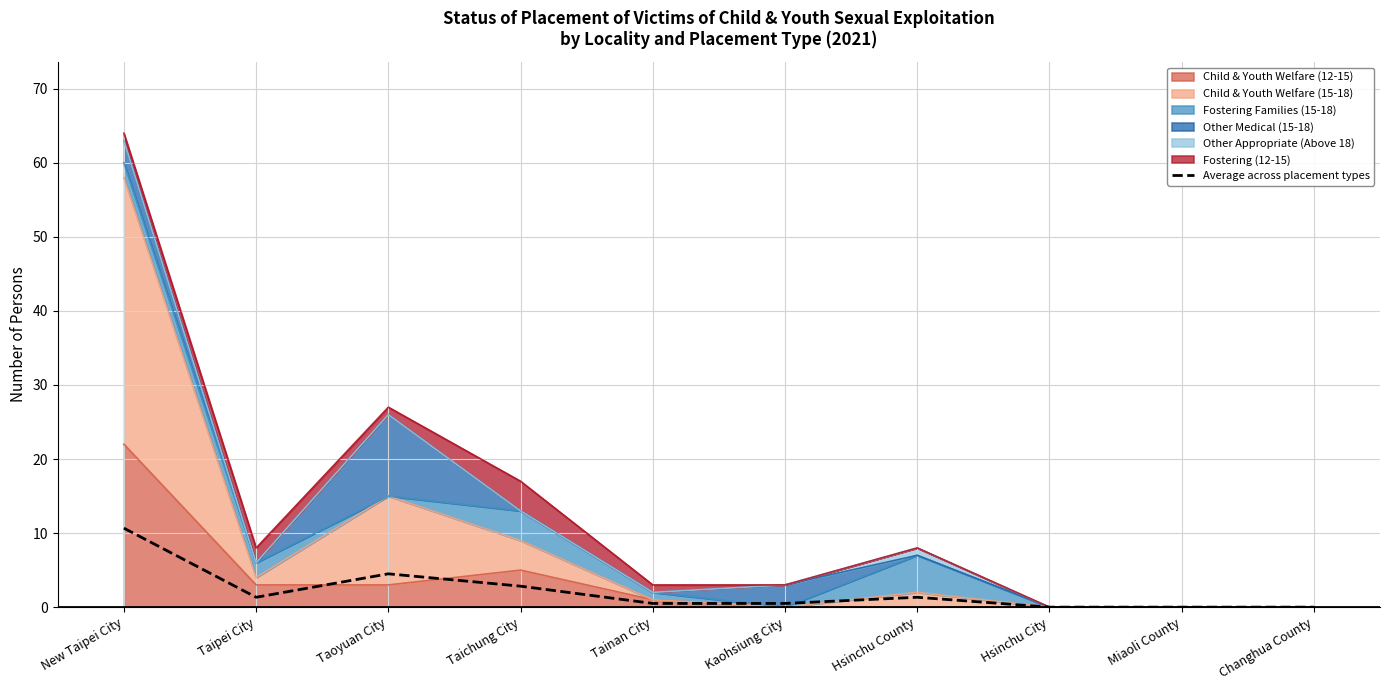

Reading left to right, what are all the values shown in this chart?

New Taipei City=10.7	Taipei City=1.3	Taoyuan City=4.5	Taichung City=2.8	Tainan City=0.5	Kaohsiung City=0.5	Hsinchu County=1.3	Hsinchu City=0.0	Miaoli County=0.0	Changhua County=0.0